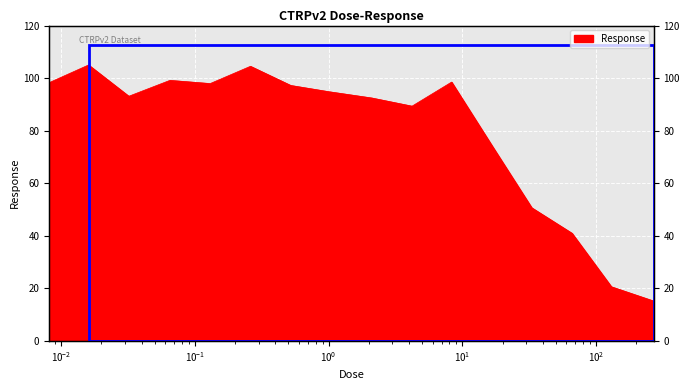

Reading left to right, list all the values displayed in this chart.

98.2	105.0	93.1	99.2	97.9	104.5	97.2	94.8	92.4	89.3	98.5	73.5	50.7	41.0	20.6	15.2